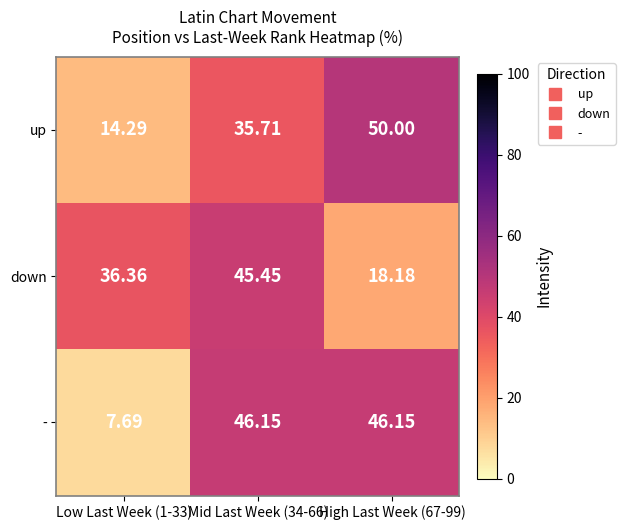

List the series in order of their peak value, lowest first.

down, -, up